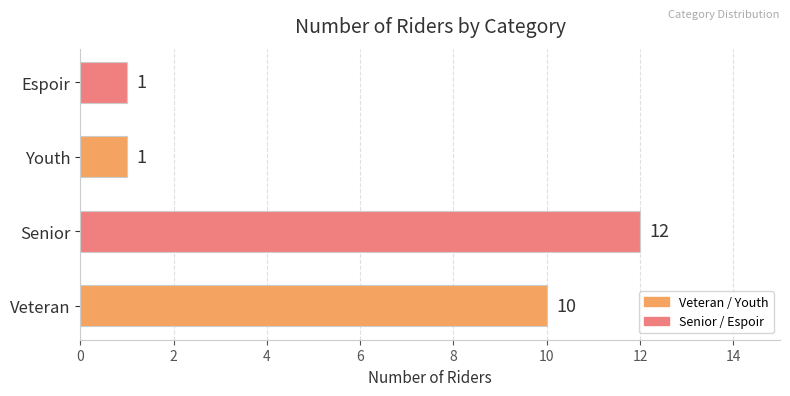

What is the difference between the maximum and minimum values?

11